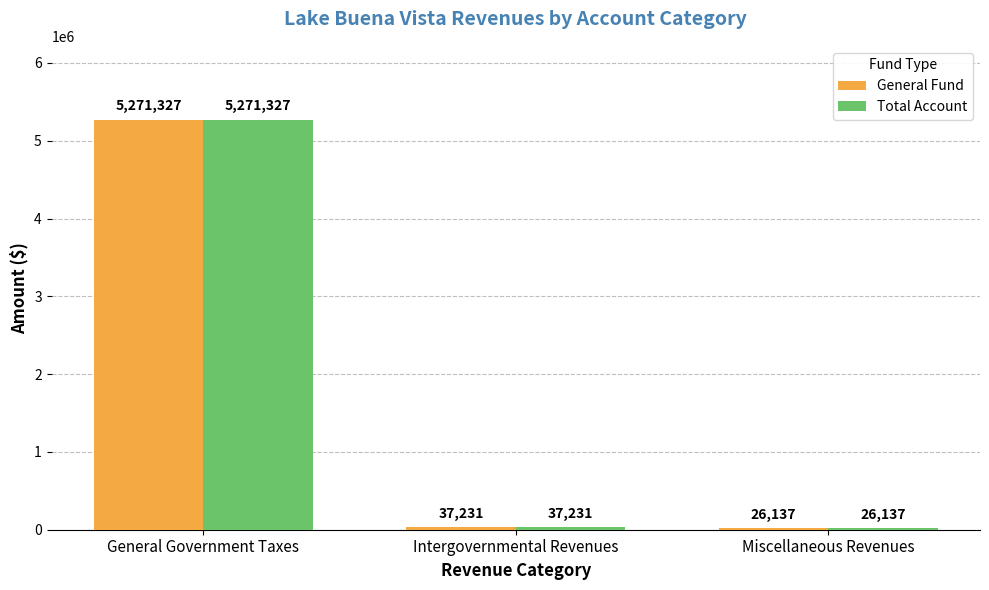

Reading right to left, list all the values displayed in this chart.

General Fund: Miscellaneous Revenues=26137	Intergovernmental Revenues=37231	General Government Taxes=5271327
Total Account: Miscellaneous Revenues=26137	Intergovernmental Revenues=37231	General Government Taxes=5271327